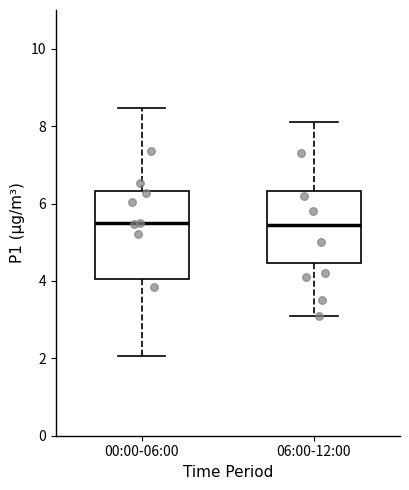

Comparing the boxes themselves (not the whiskers), which one is the tallest?

00:00-06:00